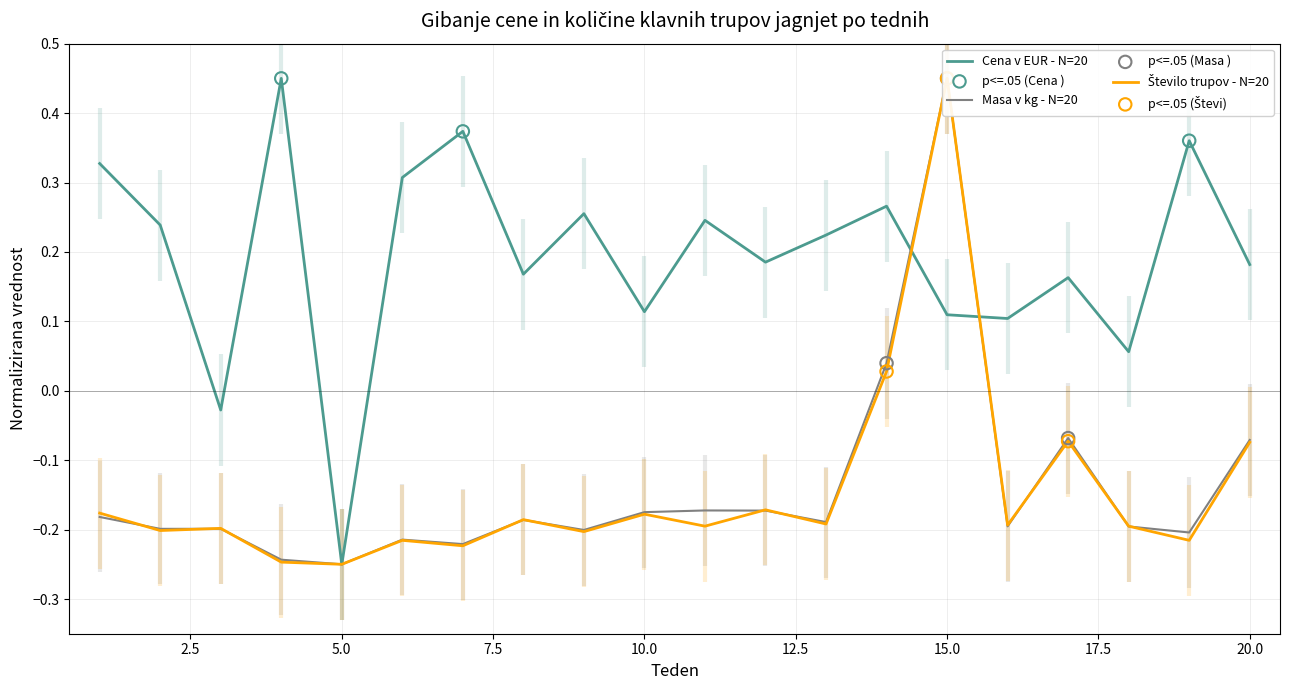

At which category is the sum across all series the highest?

15